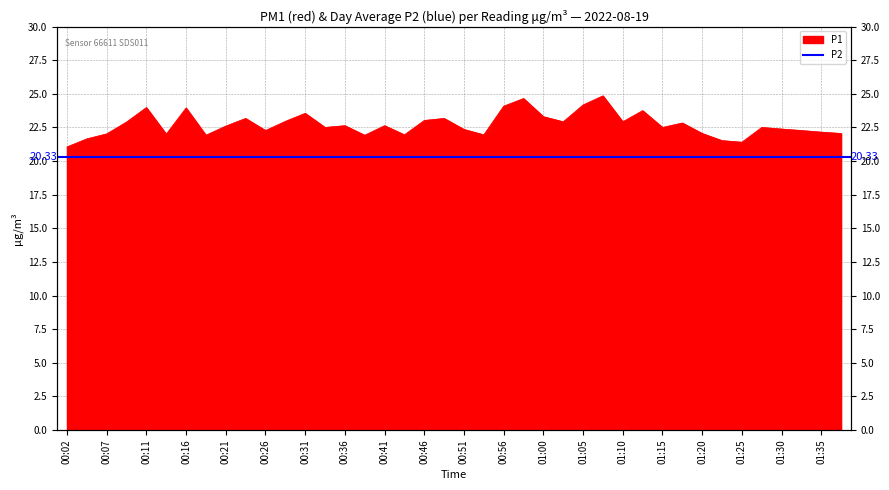

Which has a higher value, 00:02 or 01:00?

01:00